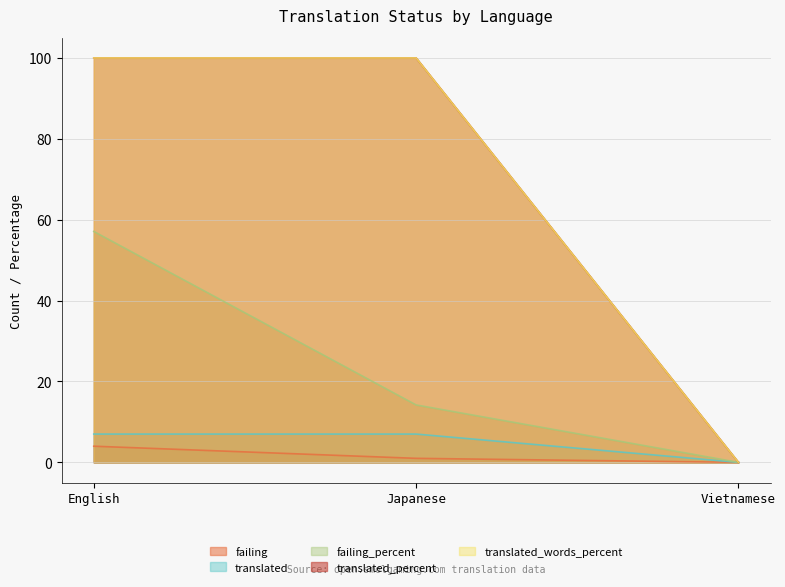

What is the greatest value displayed?

100.0